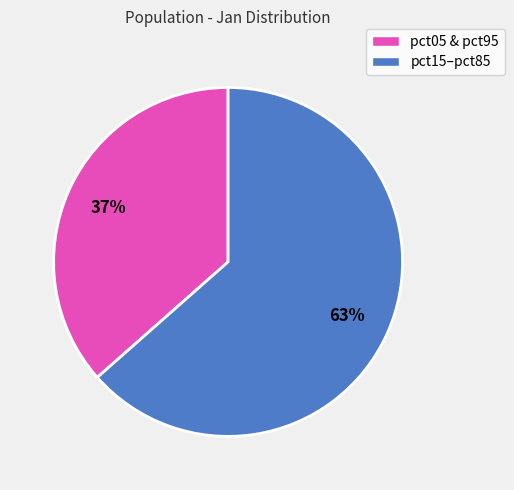

To the nearest percent, what is the average slice percentage?

50%